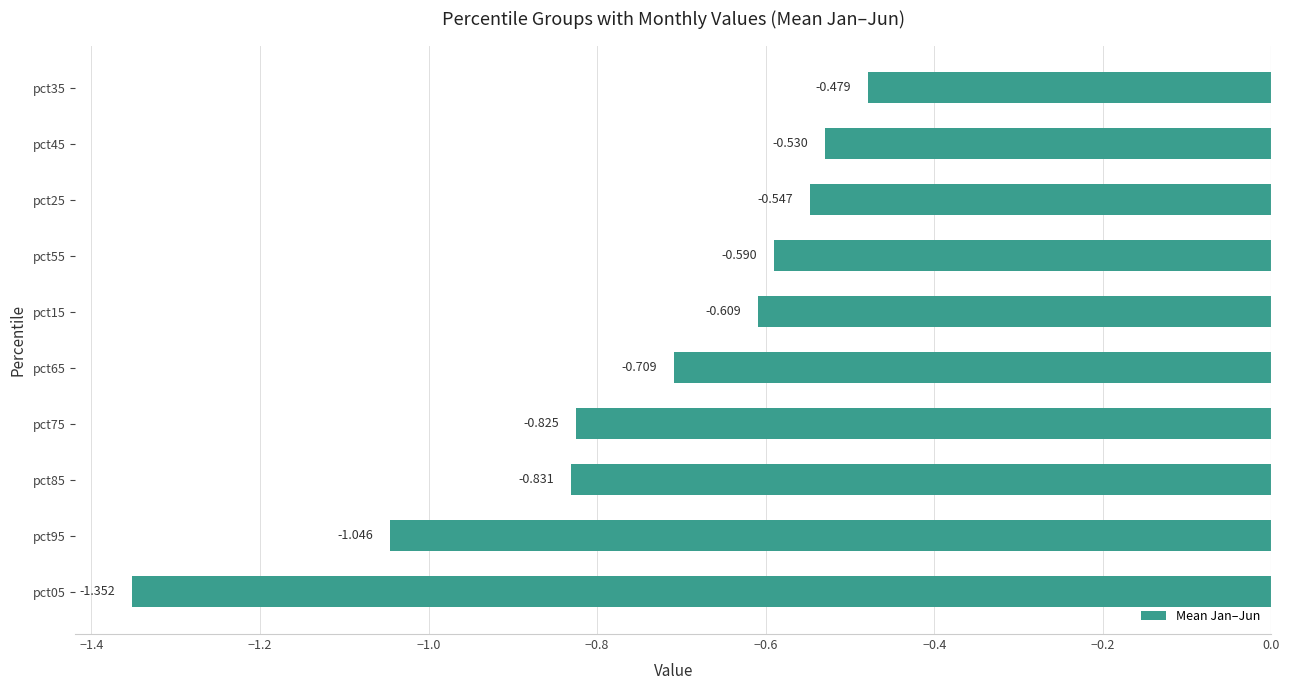

Are the bars horizontal?

Yes